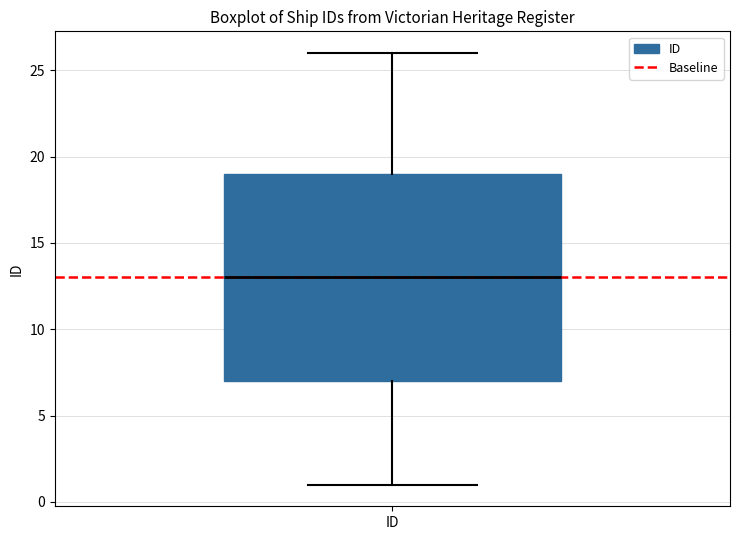

Where is the upper edge of the box for ID on the y-axis? The values are not printed on the chart, so give them approximately, as read against the axis.

19